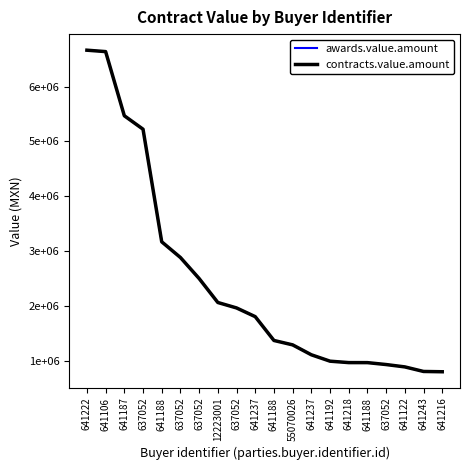

Is this an area chart (filled region under the line)?

No